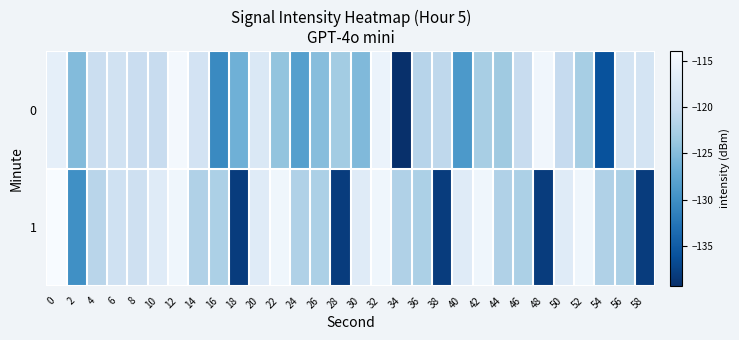

Rank the series at 24 from lowest to highest value.

0, 1